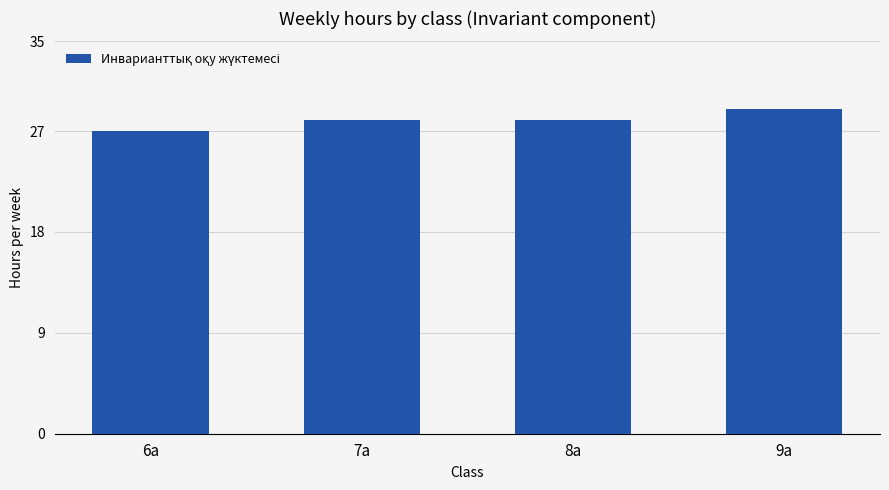

What is the label of the 4th bar from the left?

9а